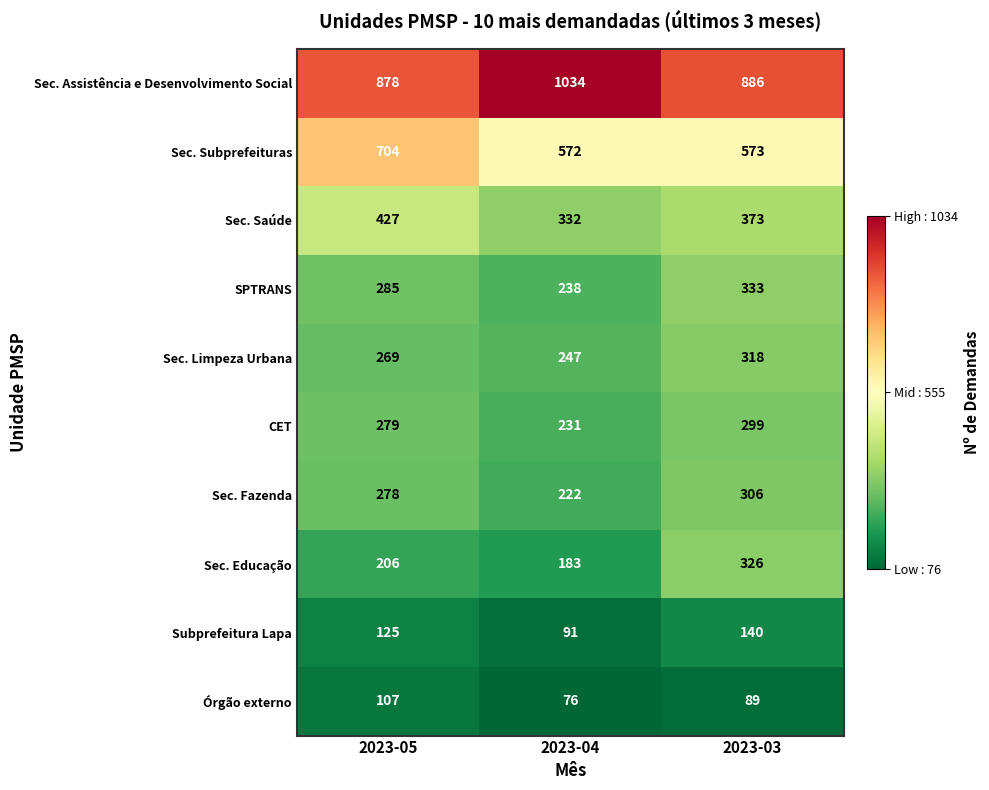

What is the difference between the Sec. Educação values at 2023-03 and 2023-05?

120